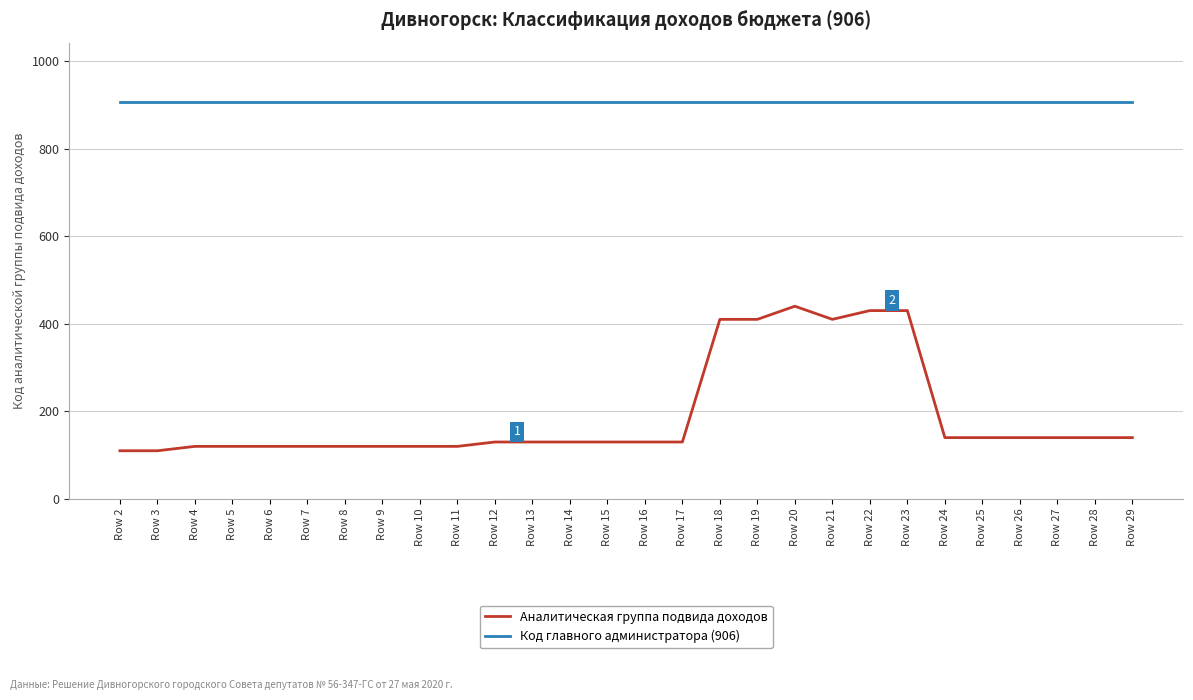

What is the sum of the Код главного администратора (906) values at Row 23 and Row 7?

1812